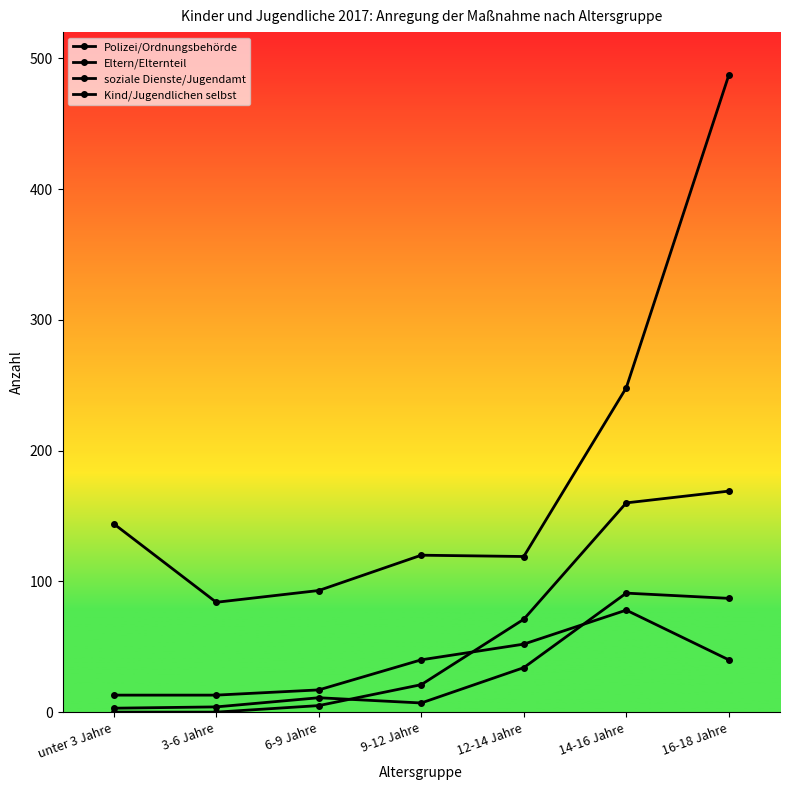

Where does the Eltern/Elternteil series first go above 40?

12-14 Jahre